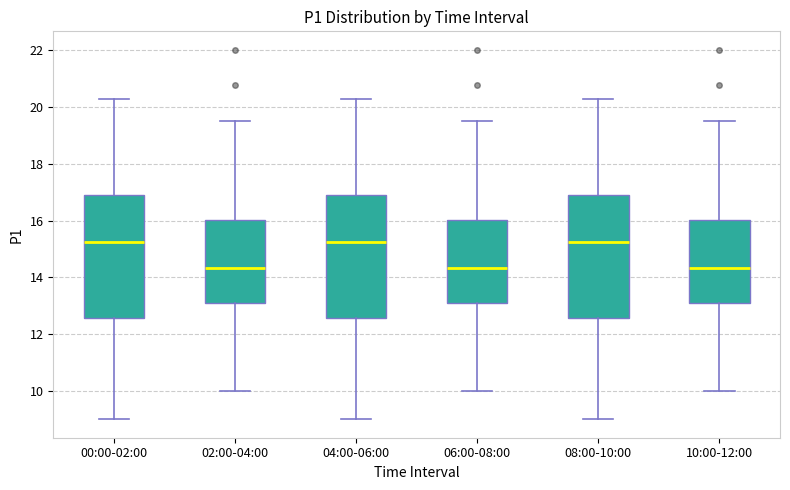

Where does the lower whisker of the box for 06:00-08:00 end on the y-axis? The values are not printed on the chart, so give them approximately, as read against the axis.

10.0